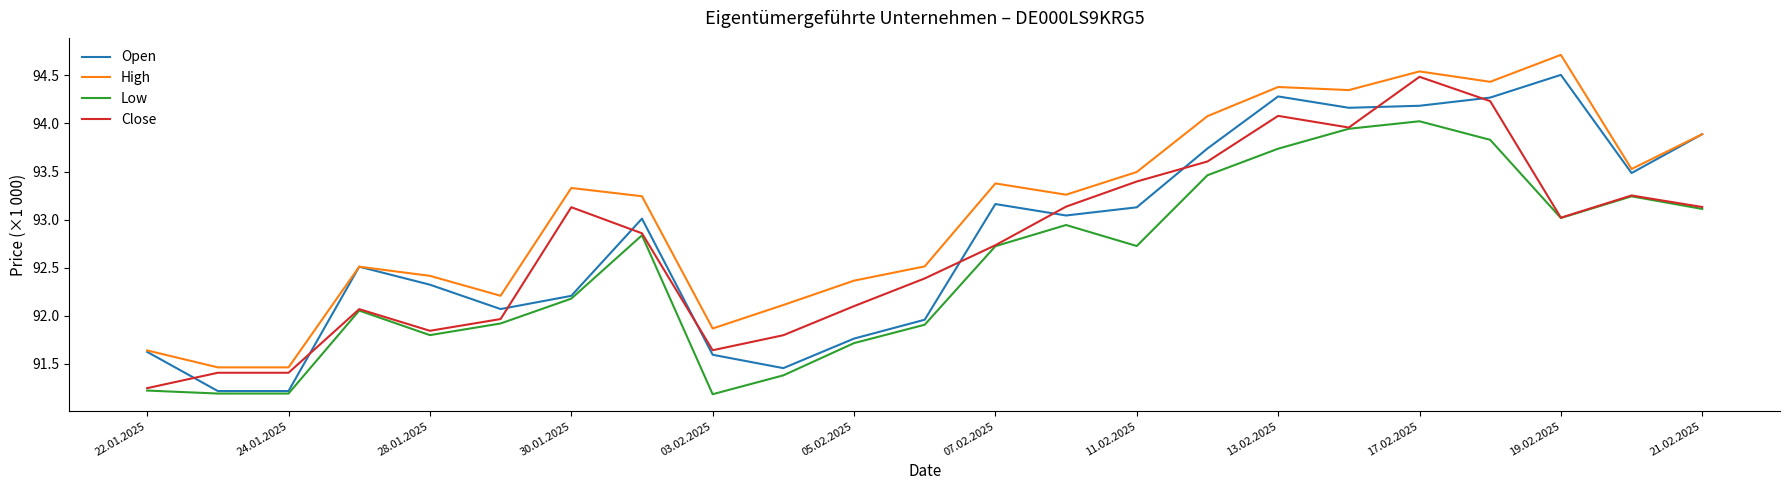

How many interior local peaks does the Low series have?

5